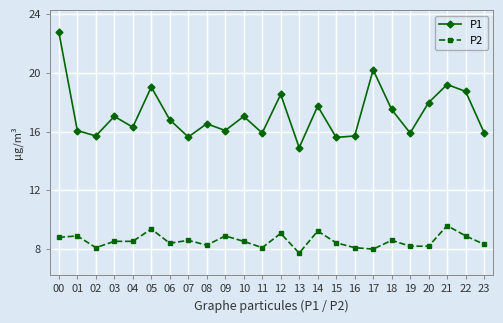

Which label corresponds to the smallest value in the chart?

13